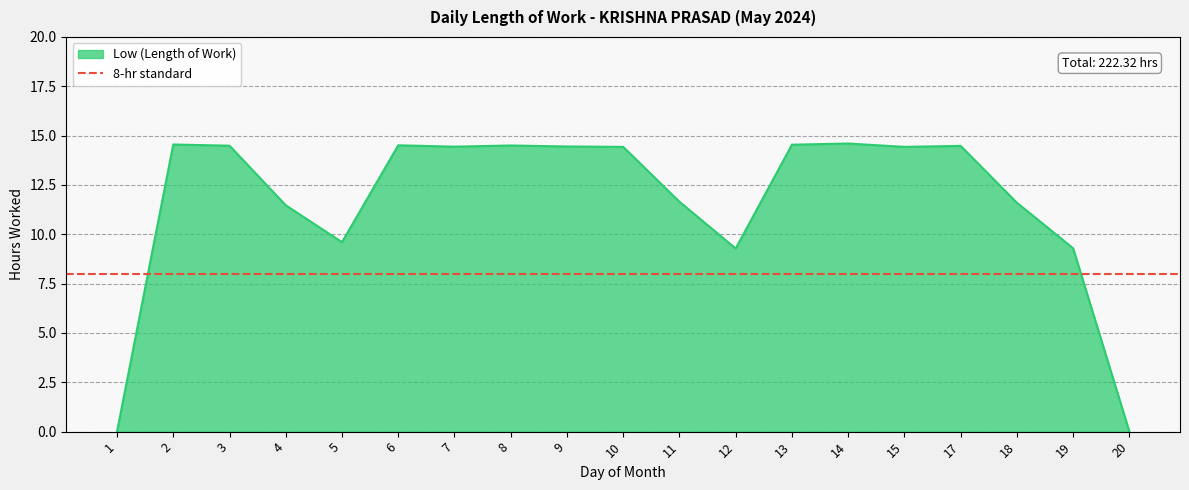

Approximately how many times larger is the value at 2 compared to 12?

1.6